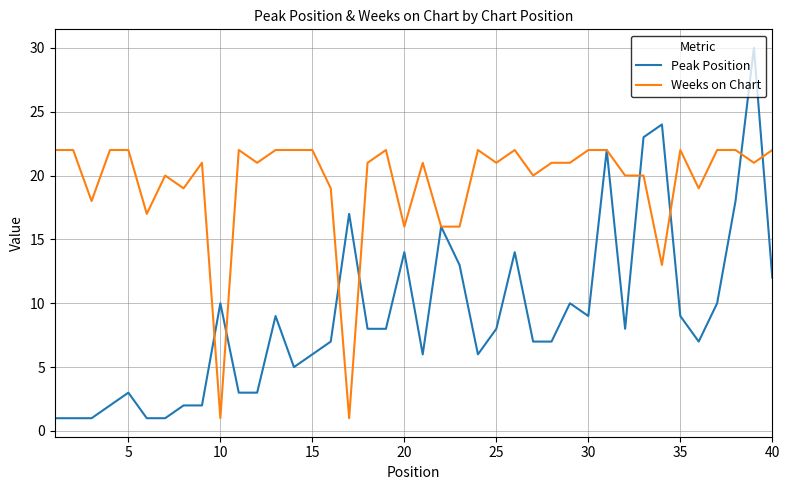

Is this an area chart (filled region under the line)?

No